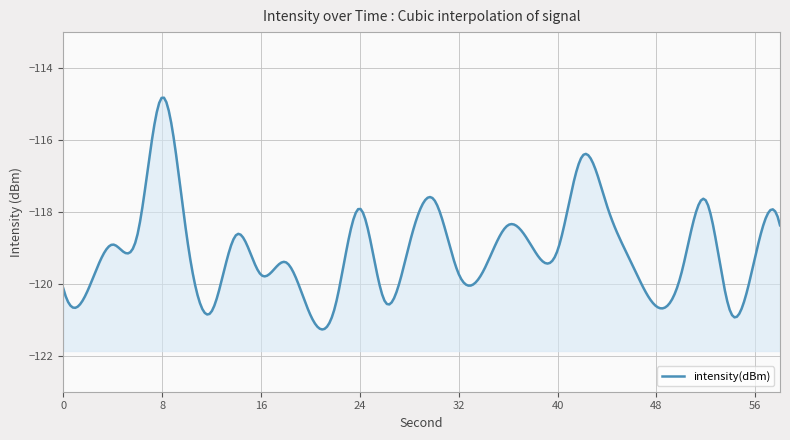

The value at 14 is -211.9. True or false?

False